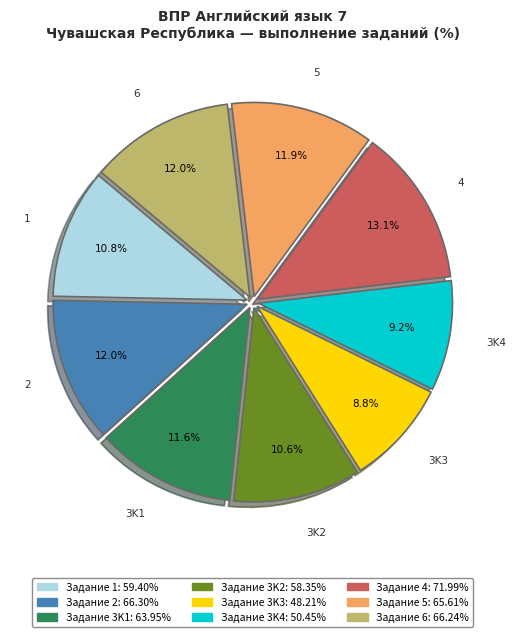

Is there any slice that represents more than half of the pie?

No